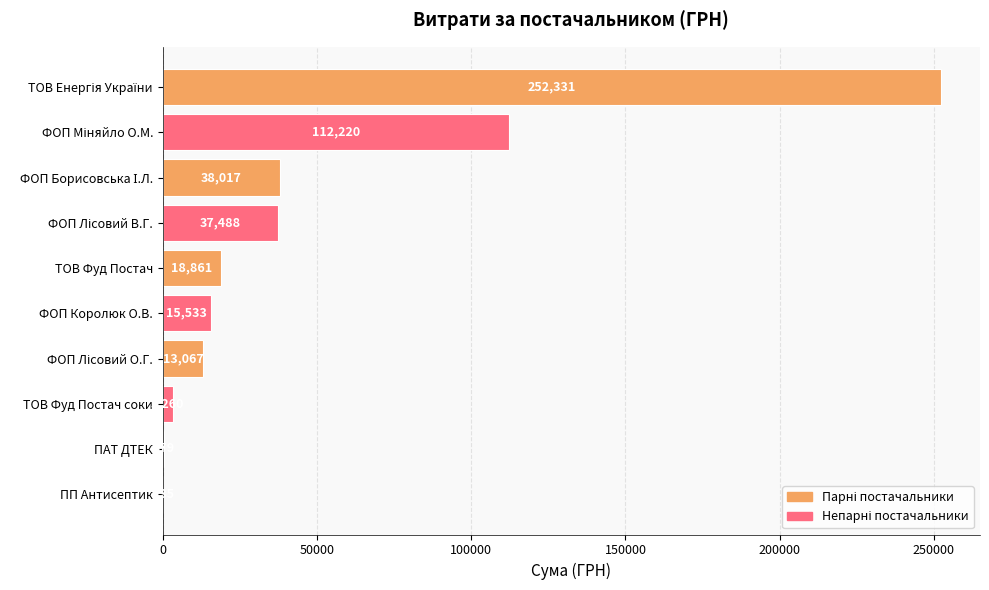

Are the bars grouped side by side (vs. stacked)?

No